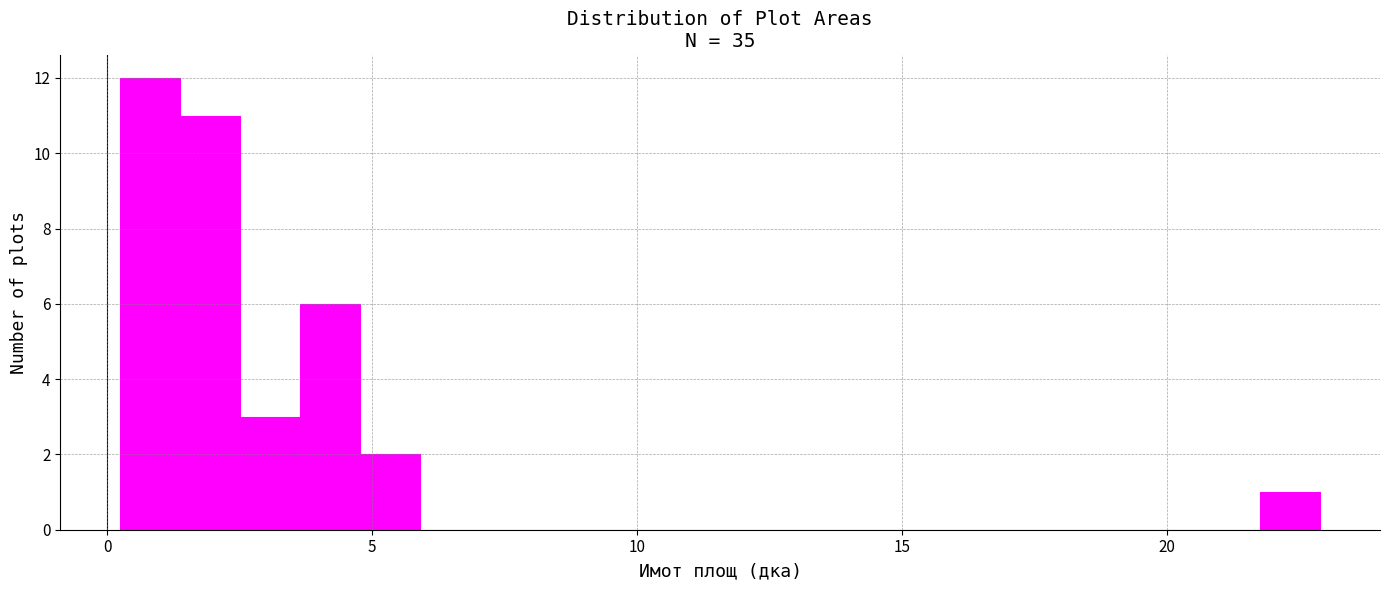

Read against the x-axis, roughly where is the centre of the tallest bar?

1.0